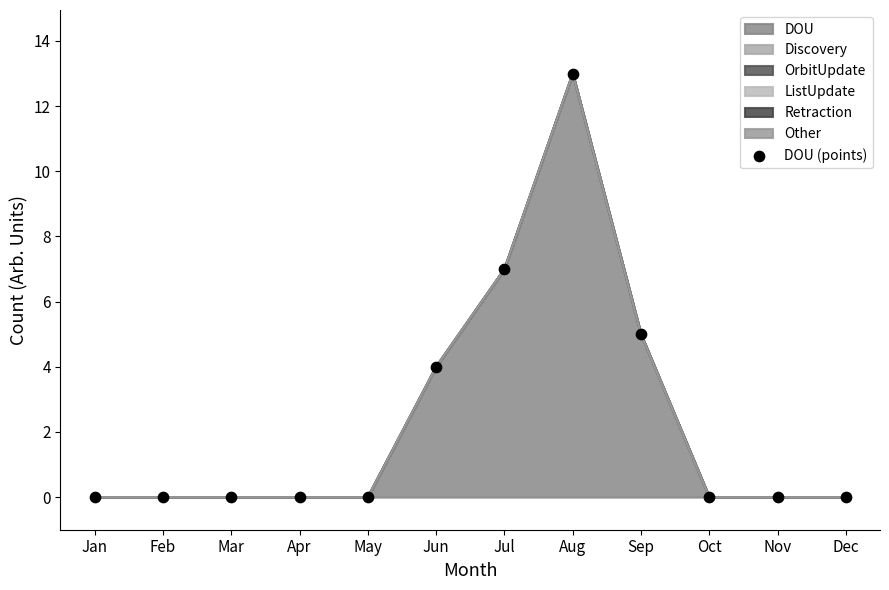

What is the change in value from May to Jun?

+4